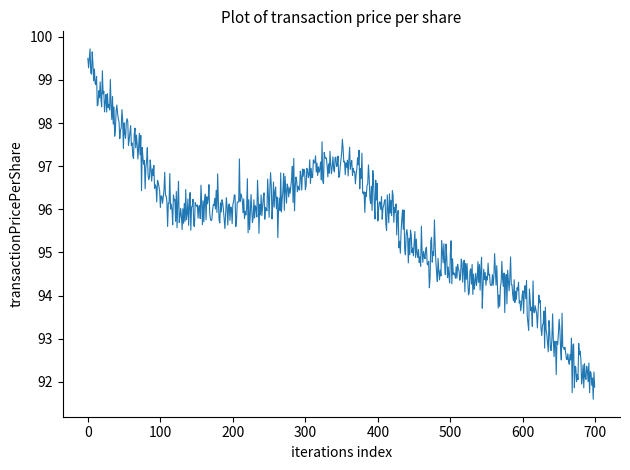

What is the greatest value displayed?

99.7